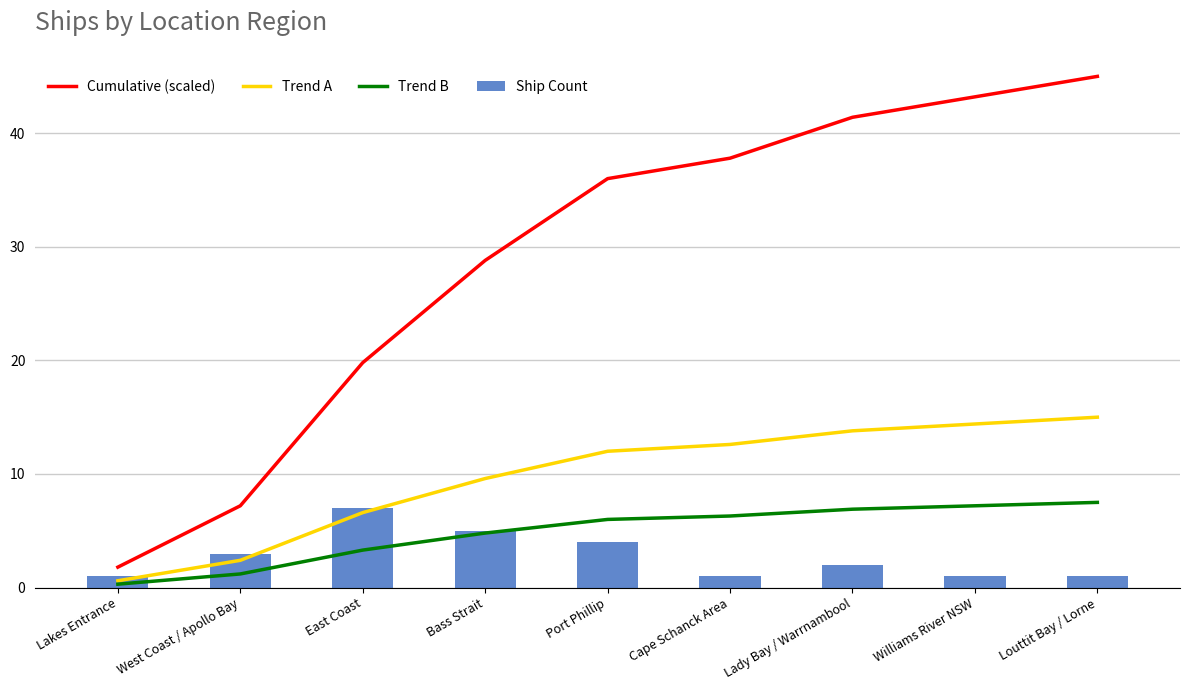

At which category is the sum across all series the highest?

Louttit Bay / Lorne